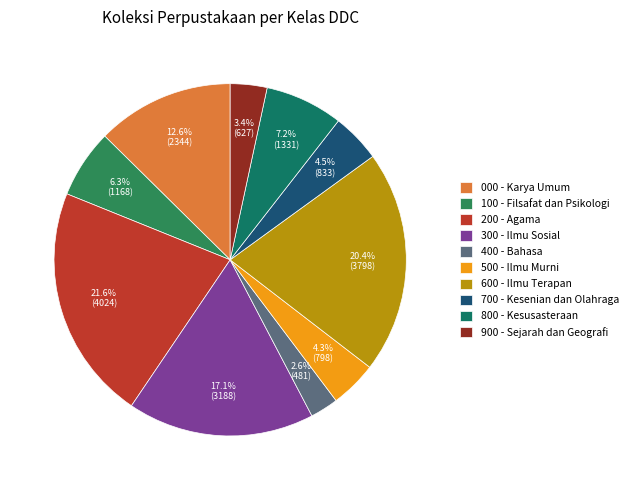

How many segments does this pie chart have?

10